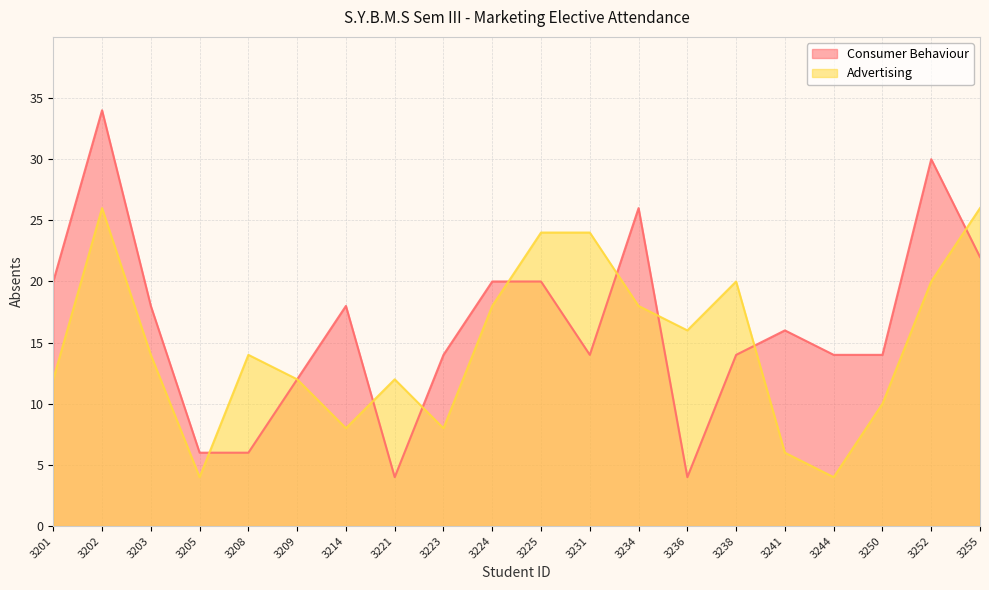

The value of Advertising at 3202 is 26. True or false?

True